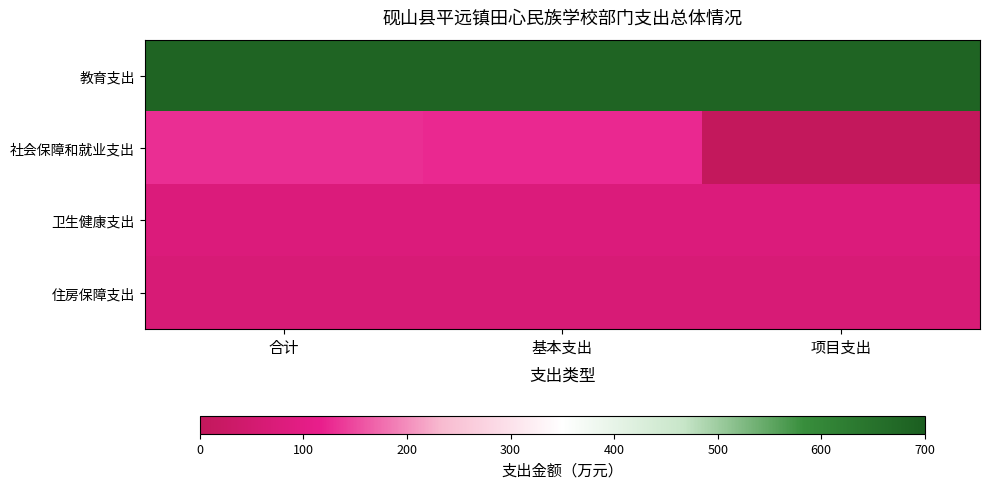

The 卫生健康支出 series shows 77.4 at 项目支出. True or false?

True